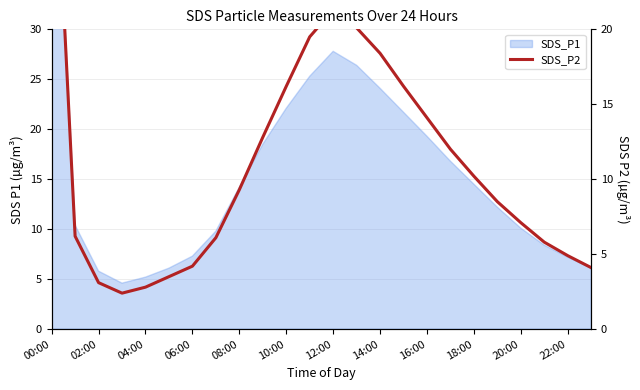

Count the number of values greater than 9.

12